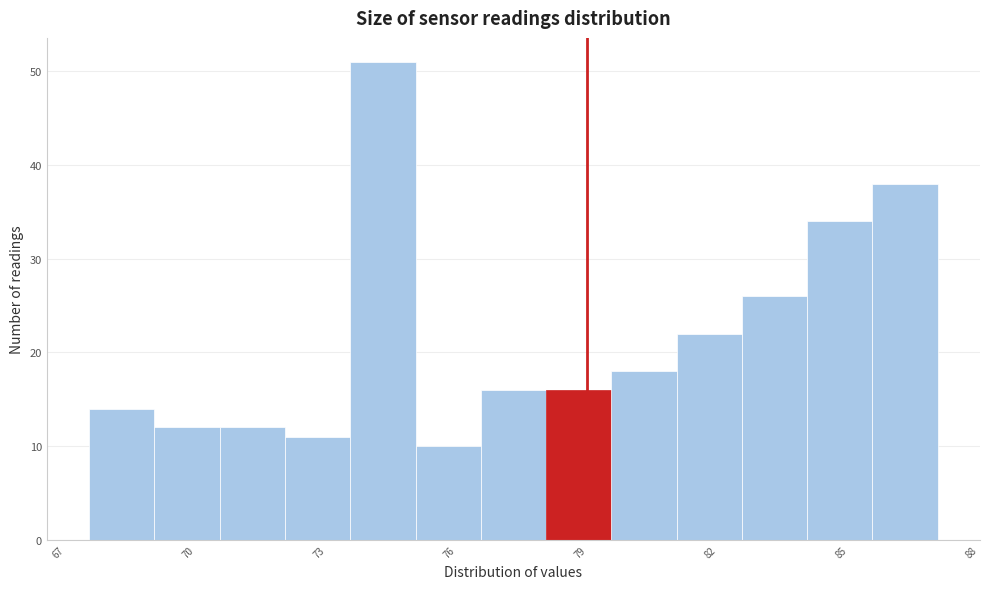

Read against the x-axis, roughly where is the centre of the tallest bar?

74.5